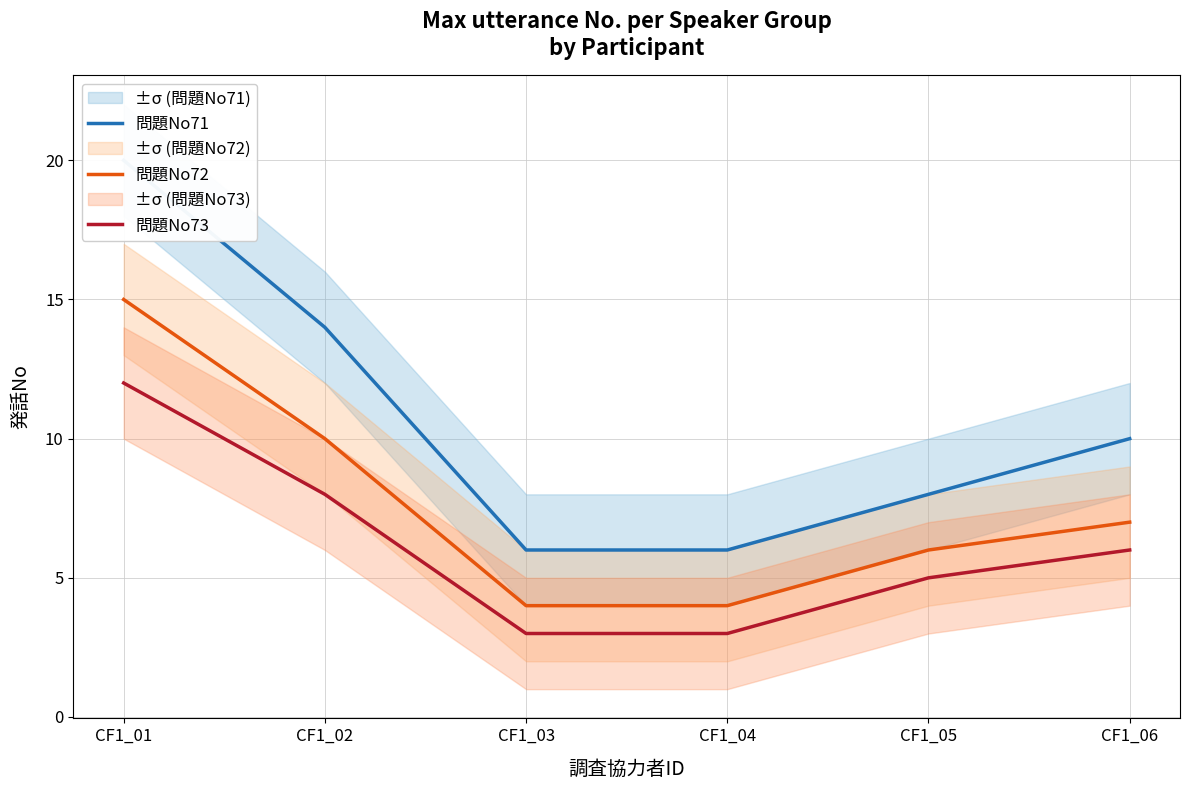

Between CF1_01 and CF1_04, which series saw the biggest shift?

問題No71